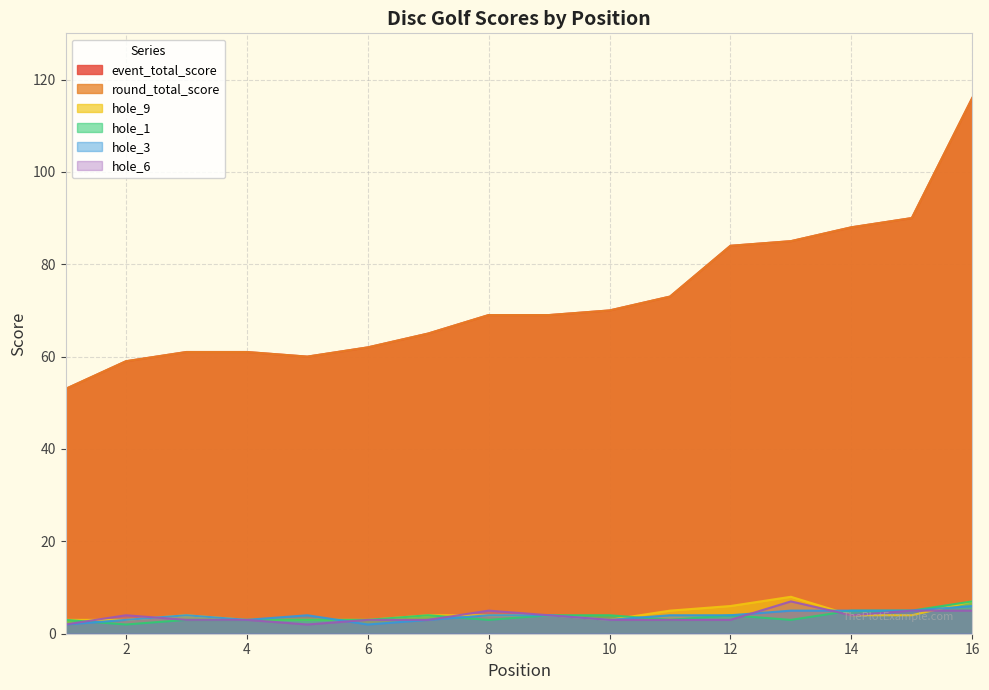

Is it true that round_total_score equals 60 at 5?

True